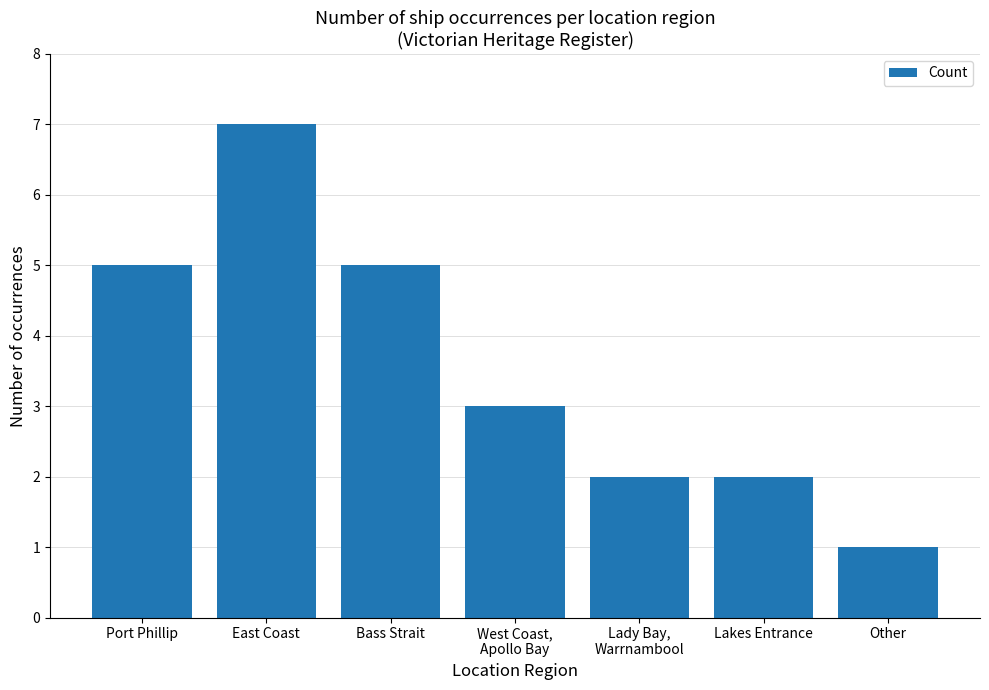

What is the label of the 3rd bar from the left?

Bass Strait